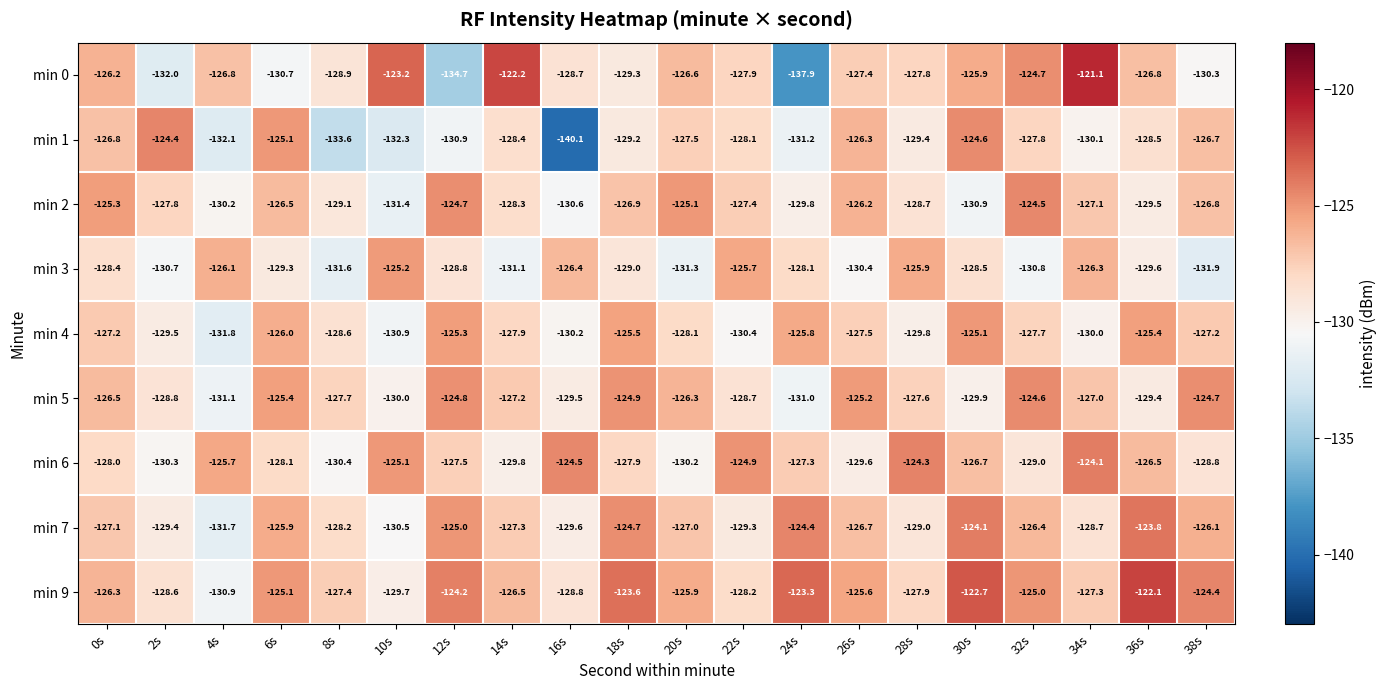

Is it true that min 1 equals -204.7 at 34s?

False